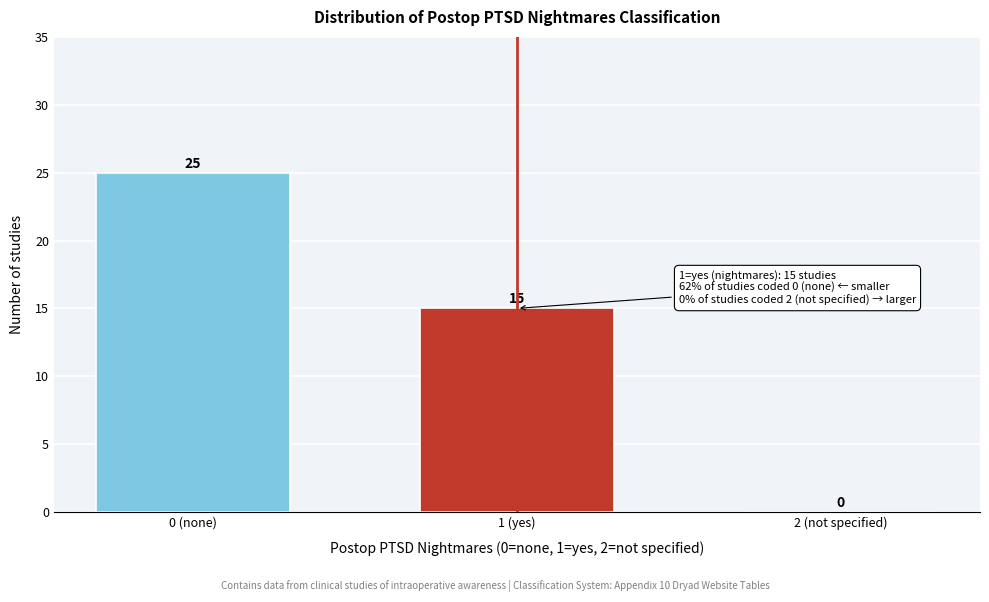

Reading left to right, what are all the values shown in this chart?

0 (none)=25	1 (yes)=15	2 (not specified)=0